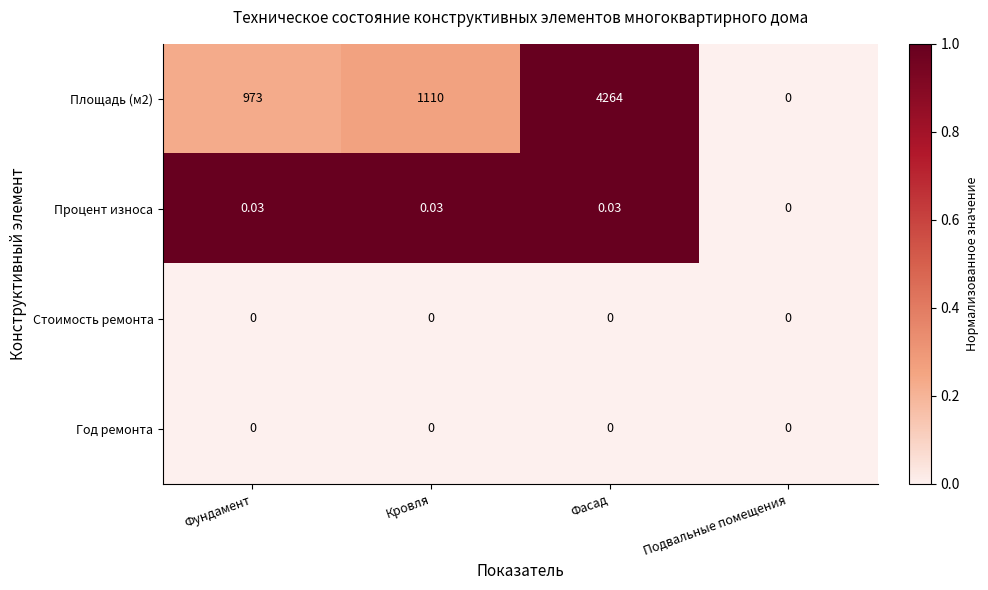

What is the maximum value shown in the chart?

4264.0